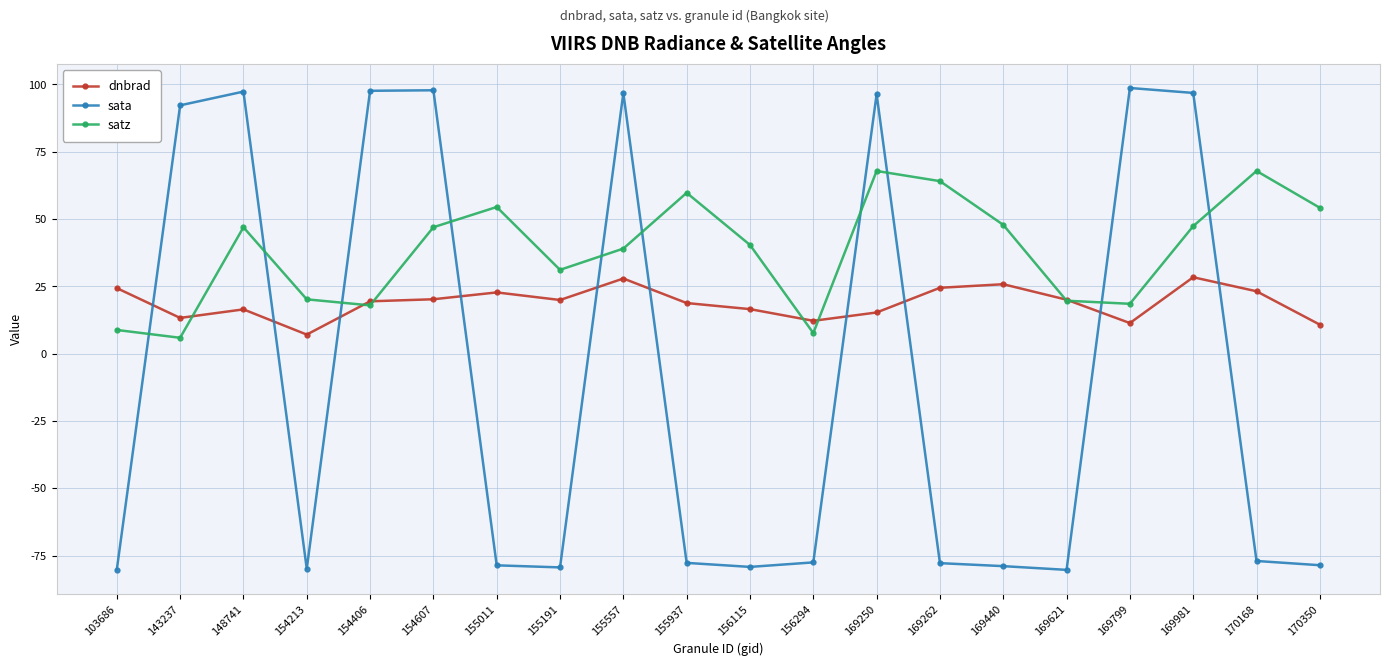

Rank the series by their average value, from lowest to highest.

sata, dnbrad, satz